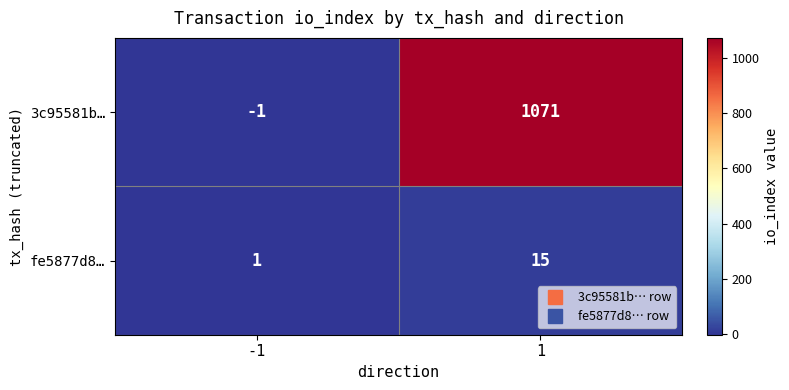

Reading right to left, extract all data points from this chart.

3c95581b…: 1=1071	-1=-1
fe5877d8…: 1=15	-1=1